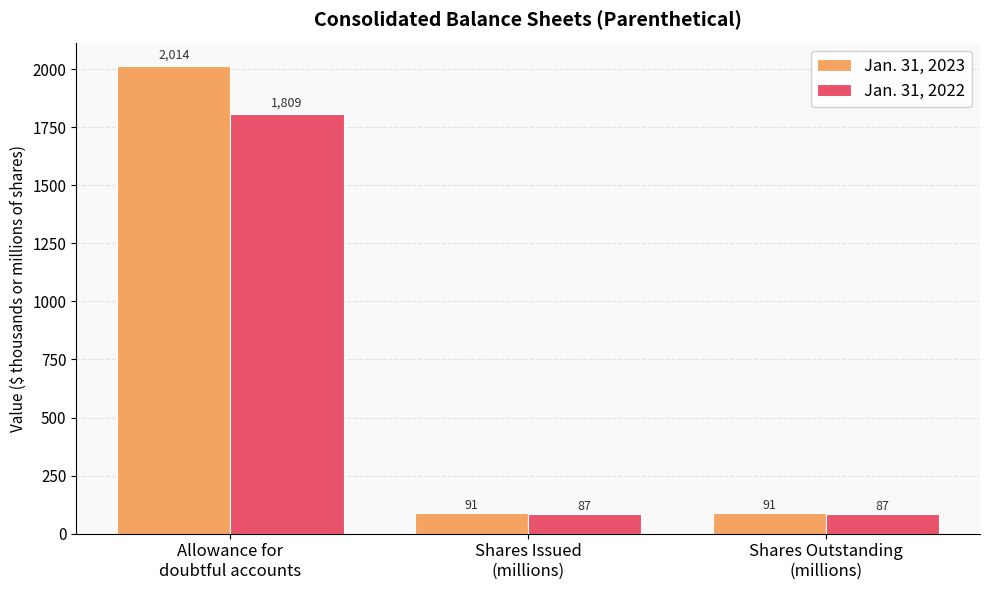

How many groups of bars are there?

3